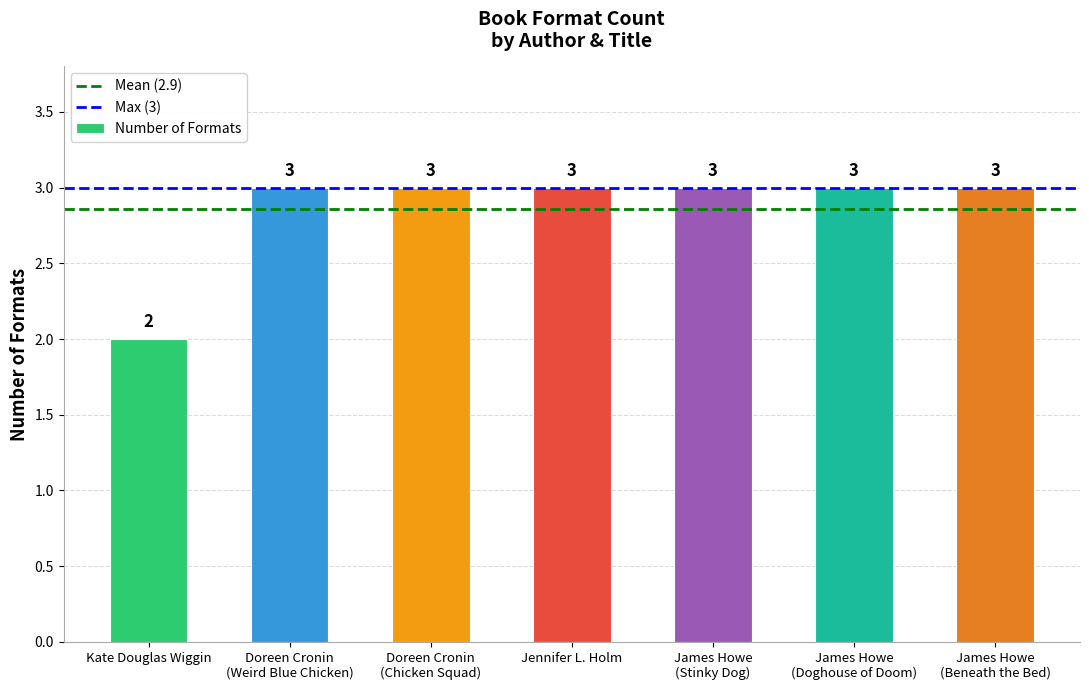

What is the sum of the values at Doreen Cronin
(Chicken Squad) and Kate Douglas Wiggin?

5